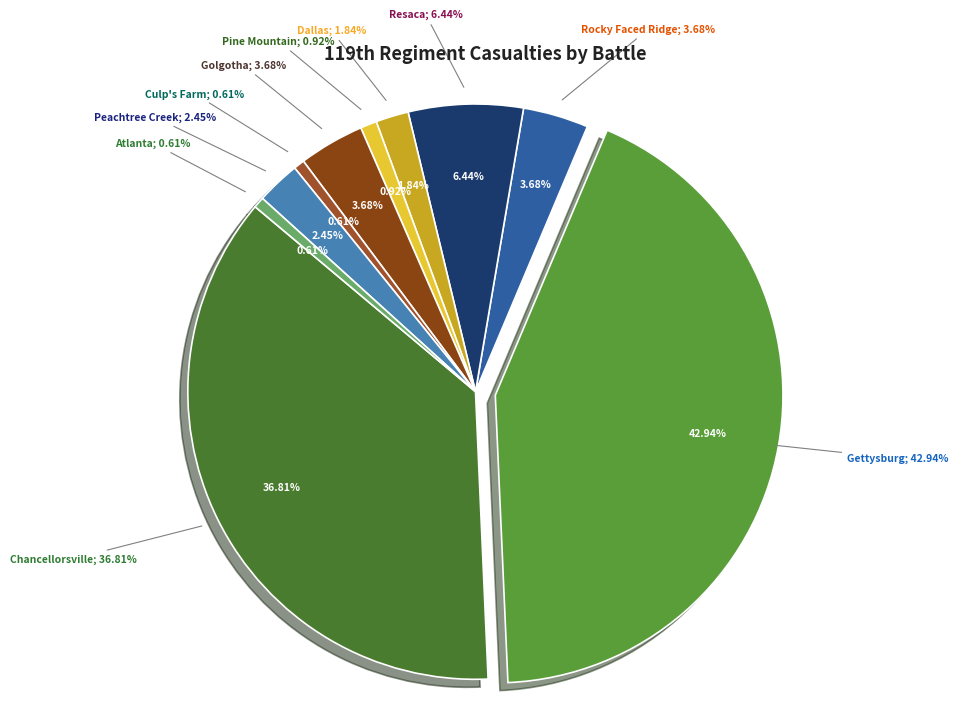

What is the largest slice in the pie chart?

Gettysburg